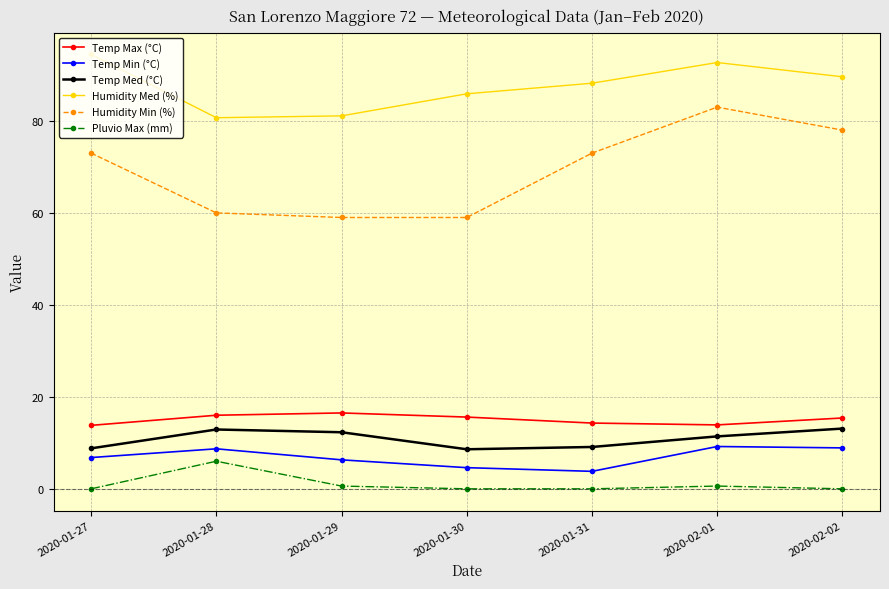

What position from the left is 2020-01-27?

1